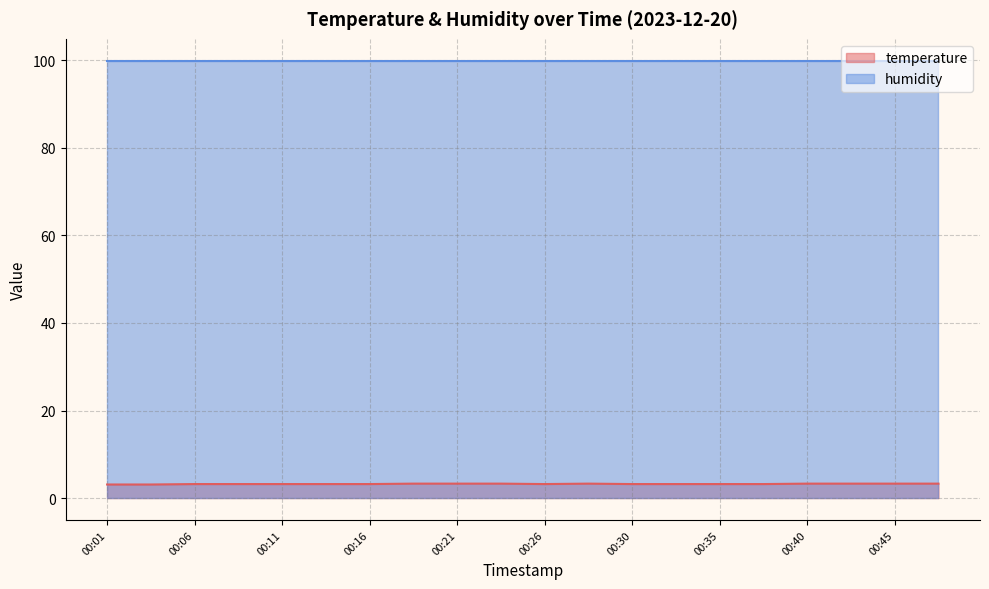

What is the difference between the maximum and second lowest values?

0.2